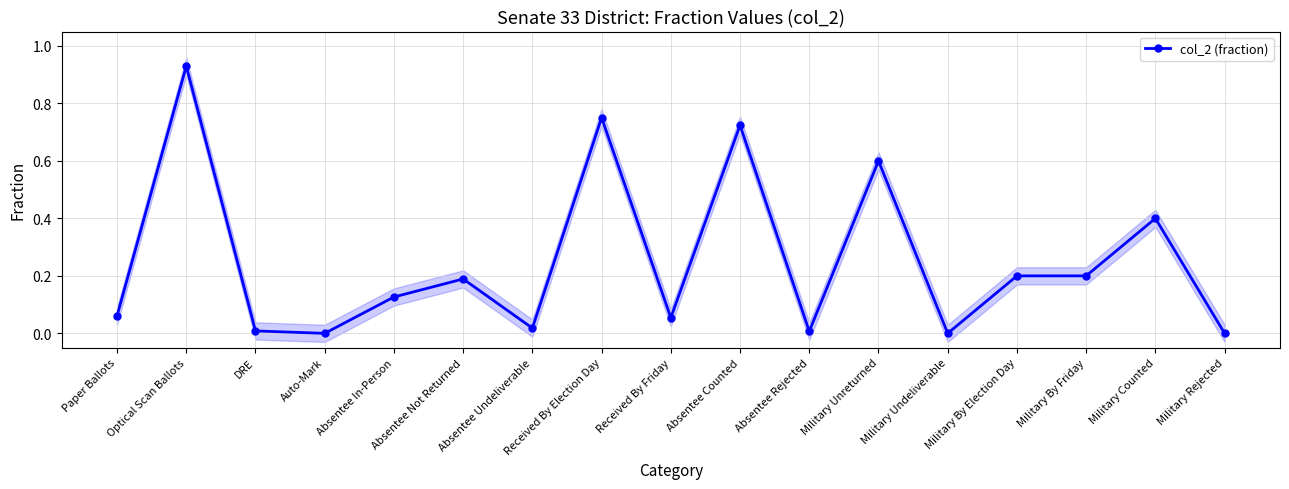

How many series are shown in this chart?

1